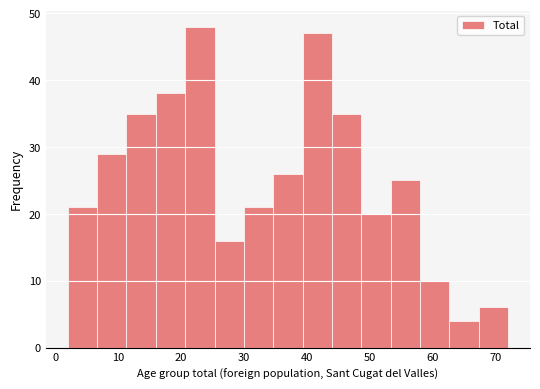

Reading left to right, list every bar in this chart as the range it spans on the x-axis followed by its height. Neither the bar edges nor the heights are printed on the chart, so give them approximately, as read against the axes.

2 to 7: 21
7 to 11: 29
11 to 16: 35
16 to 21: 38
21 to 25: 48
25 to 30: 16
30 to 35: 21
35 to 39: 26
39 to 44: 47
44 to 49: 35
49 to 53: 20
53 to 58: 25
58 to 63: 10
63 to 67: 4
67 to 72: 6